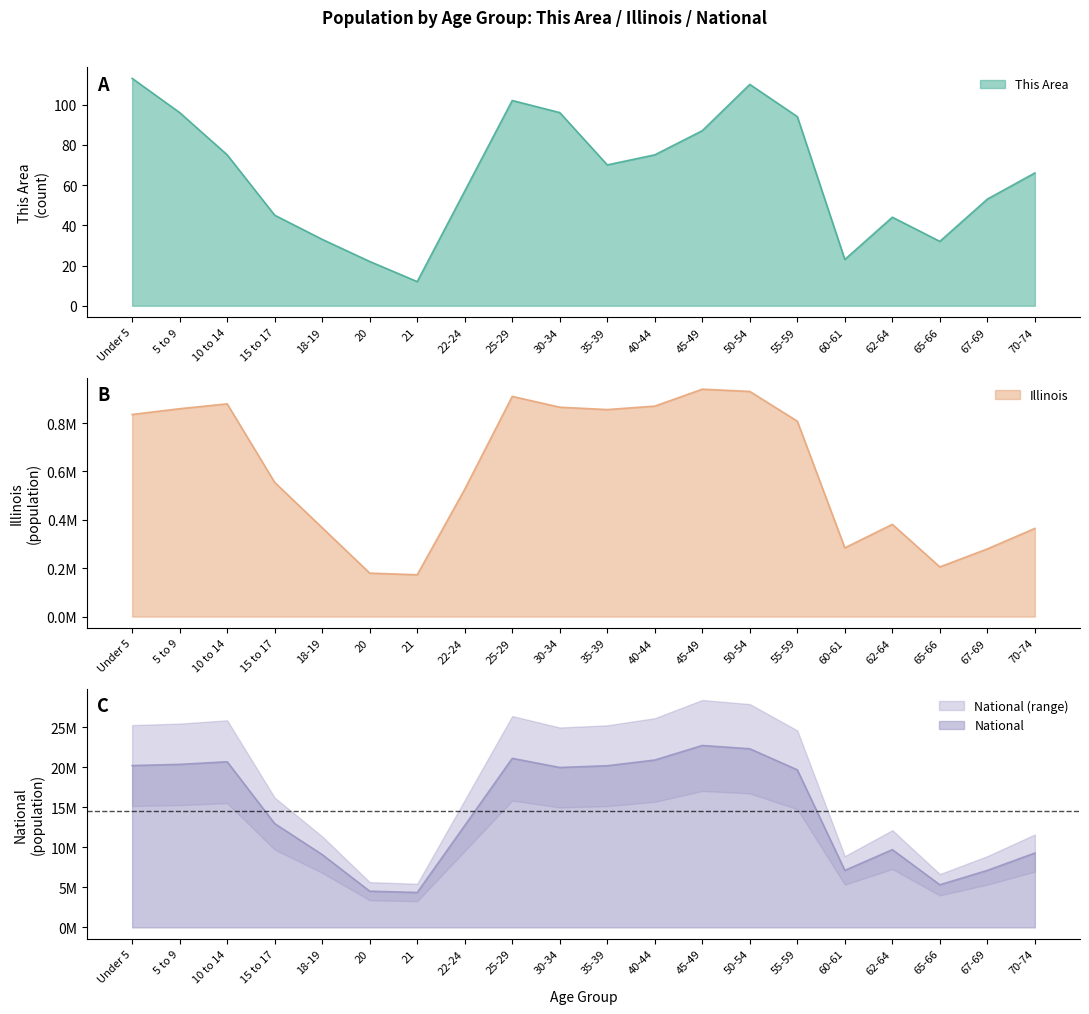

What is the difference between the second highest and minimum values in the Illinois series?

757990